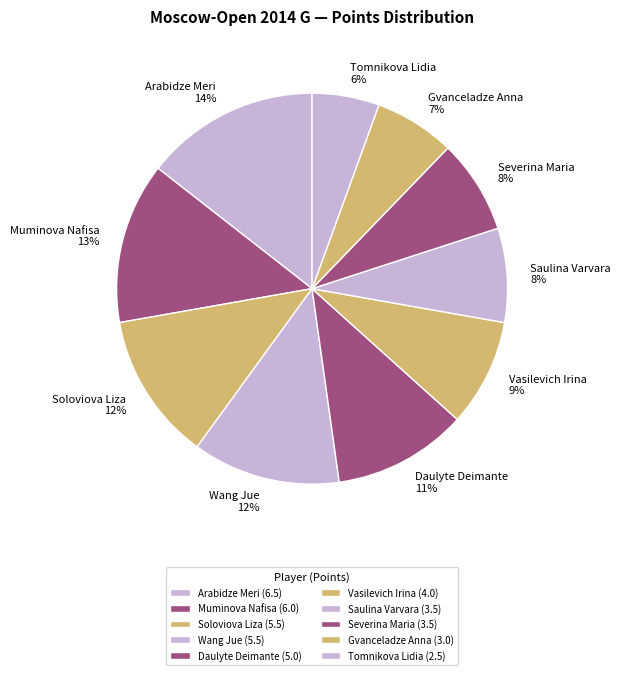

What percentage is the Vasilevich Irina slice, to the nearest percent?

9%